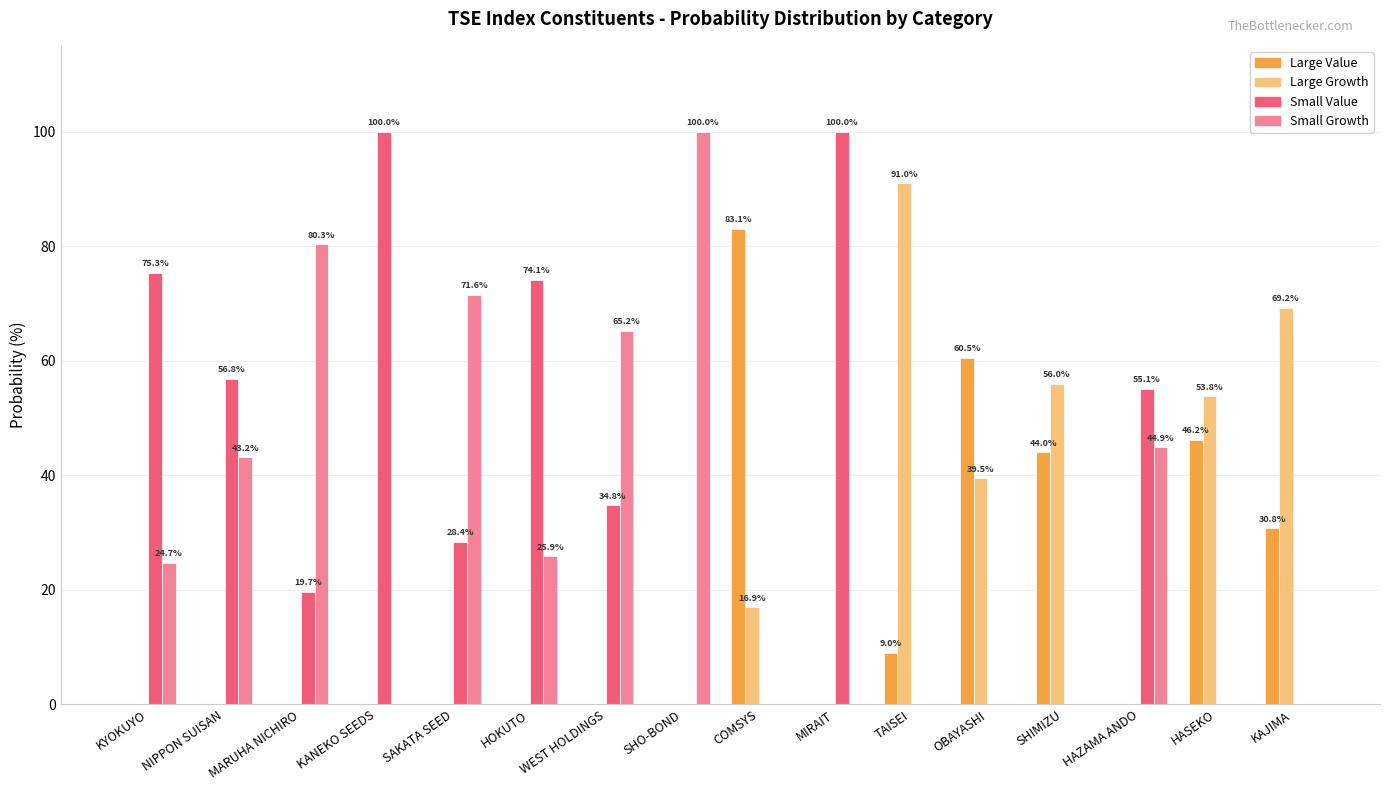

What value does the Large Growth series have at COMSYS?

16.9